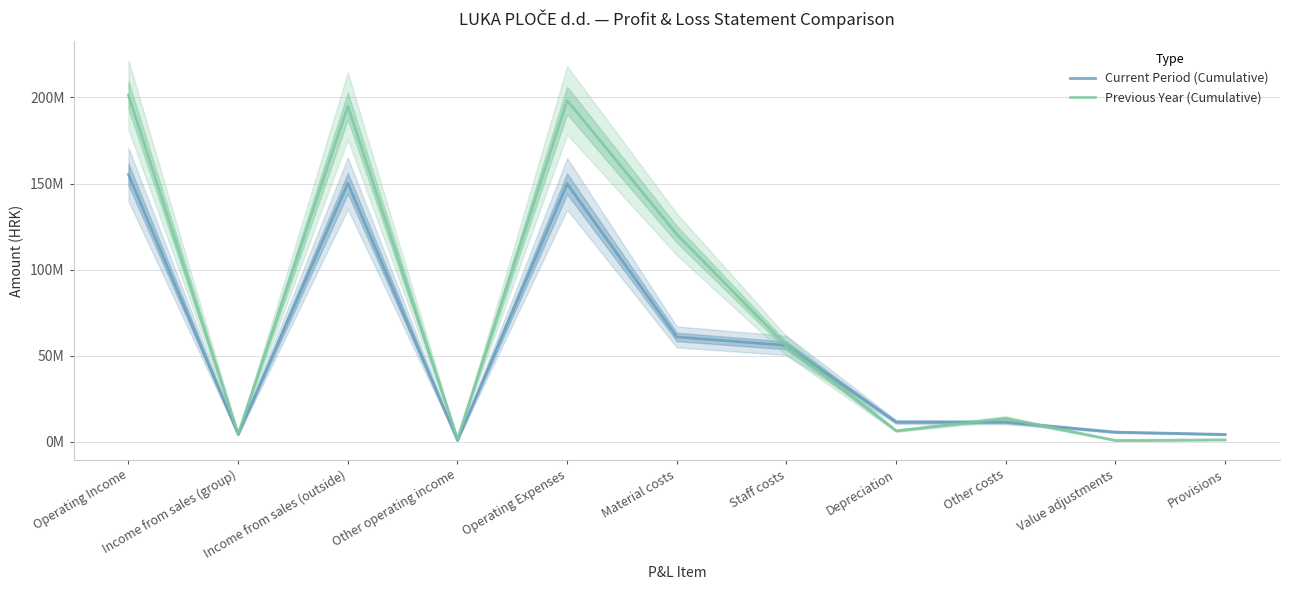

How many interior local peaks does the Previous Year (Cumulative) series have?

3